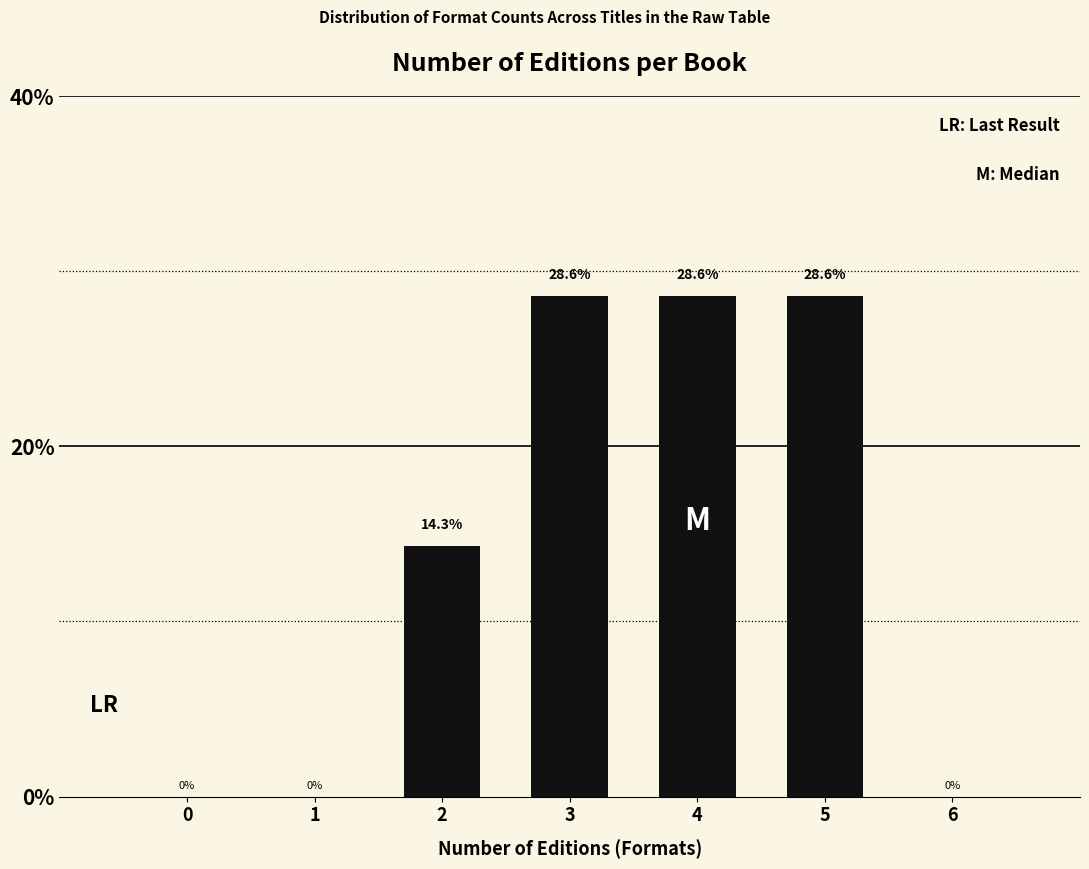

Reading left to right, what are all the values shown in this chart?

0=0.0	1=0.0	2=14.3	3=28.6	4=28.6	5=28.6	6=0.0